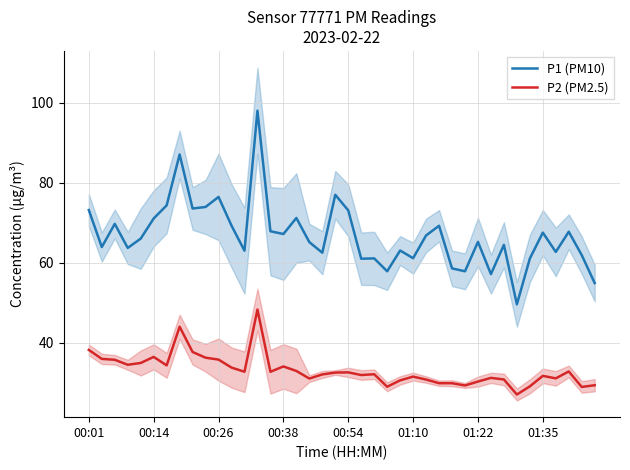

How many lines are shown in the chart?

2